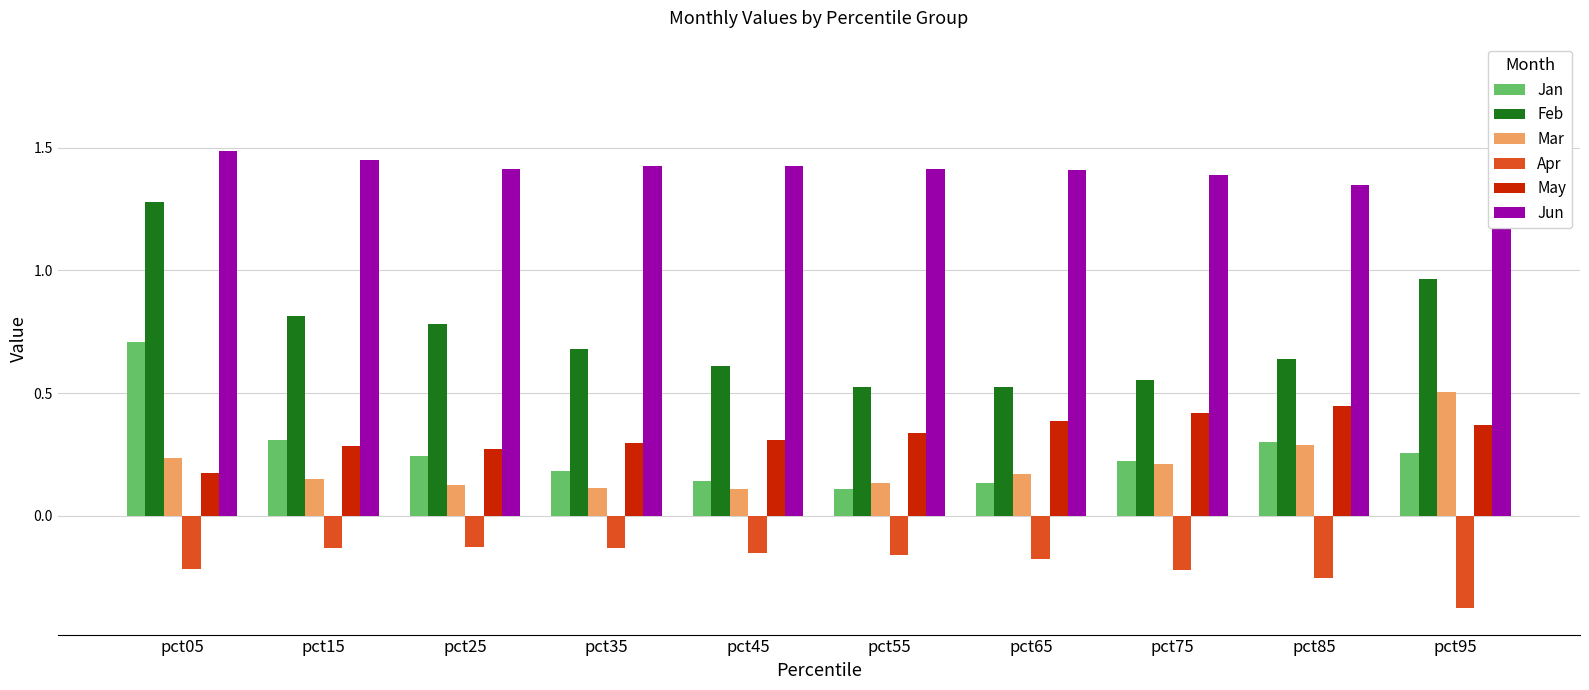

What is the difference between the second highest and minimum values in the Feb series?

0.4